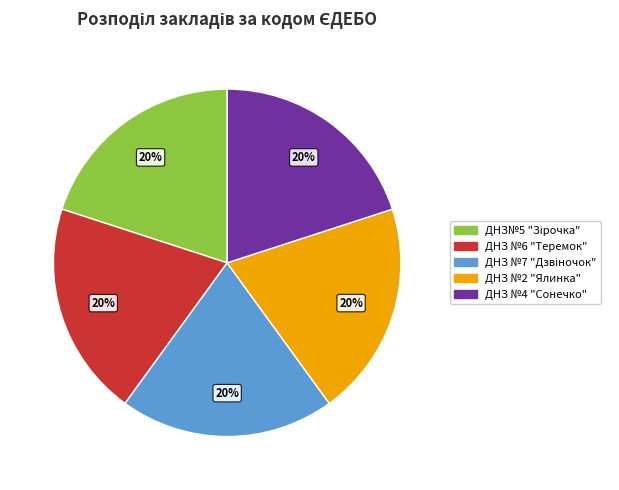

What percentage is the ДНЗ №6 "Теремок" slice, to the nearest percent?

20%